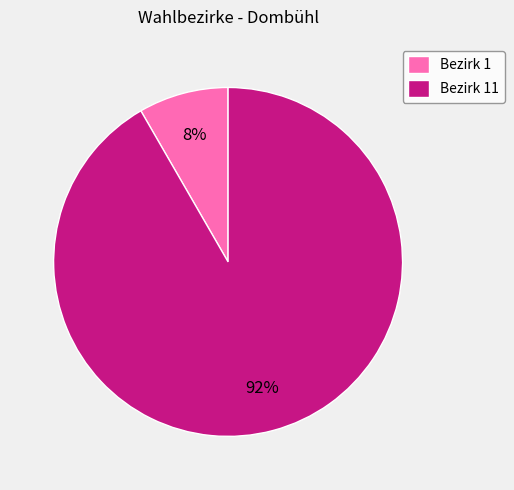

What is the largest slice in the pie chart?

Bezirk 11